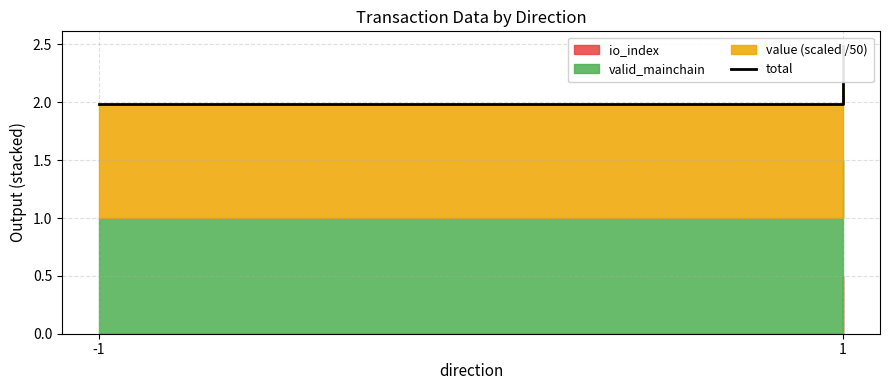

How many data points are above 2?

1